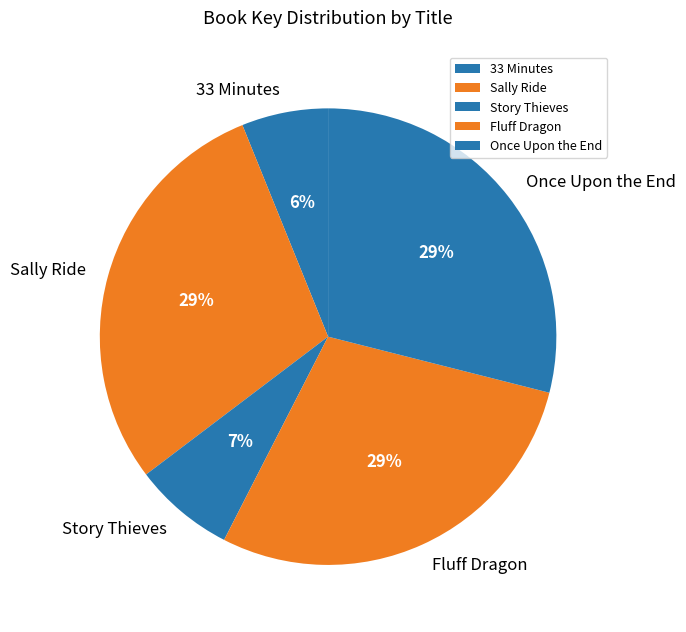

The 33 Minutes slice represents 1% of the pie. True or false?

False